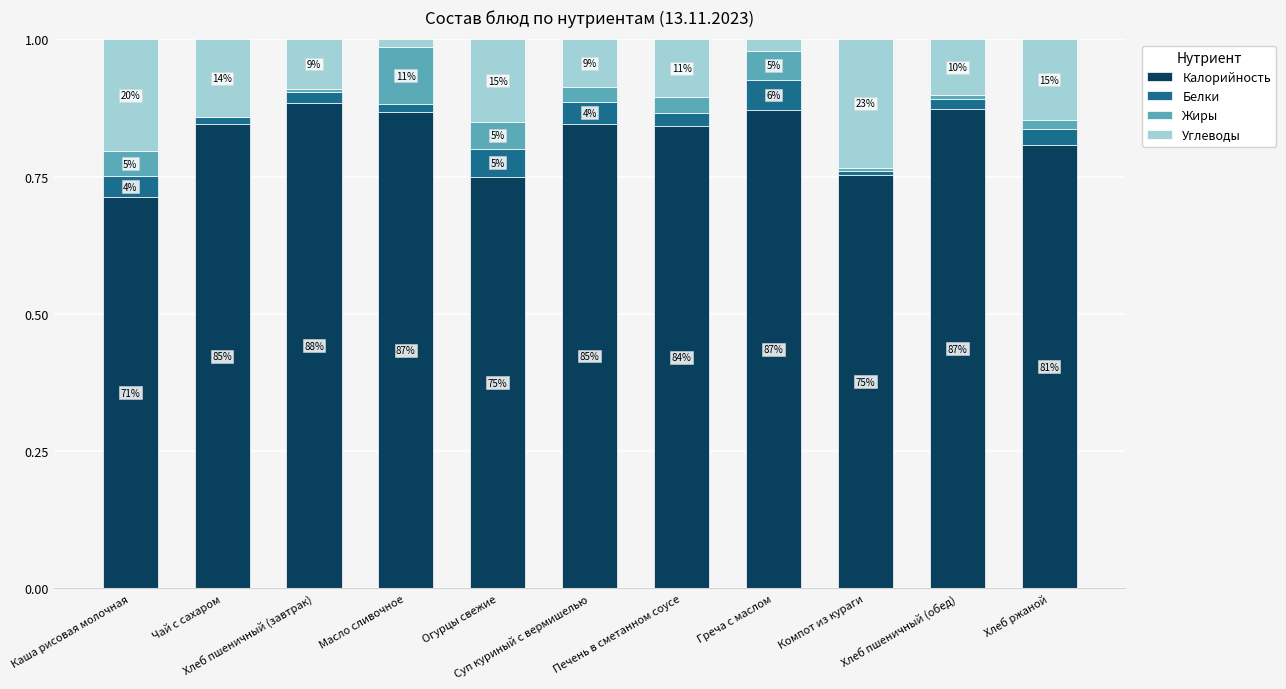

Which series has the largest total across all categories?

Калорийность